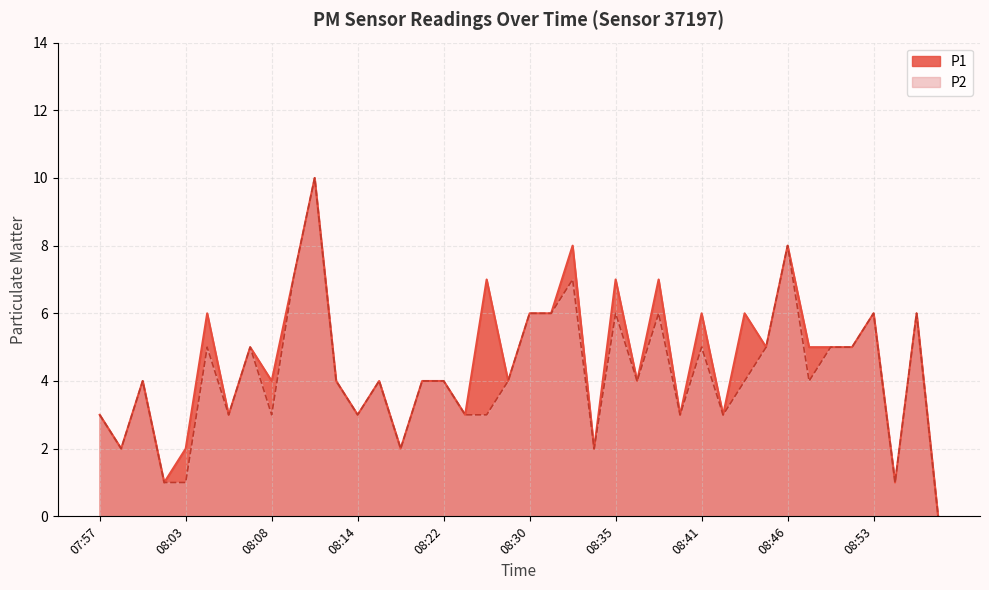

How many interior local peaks does the P1 series have?

14